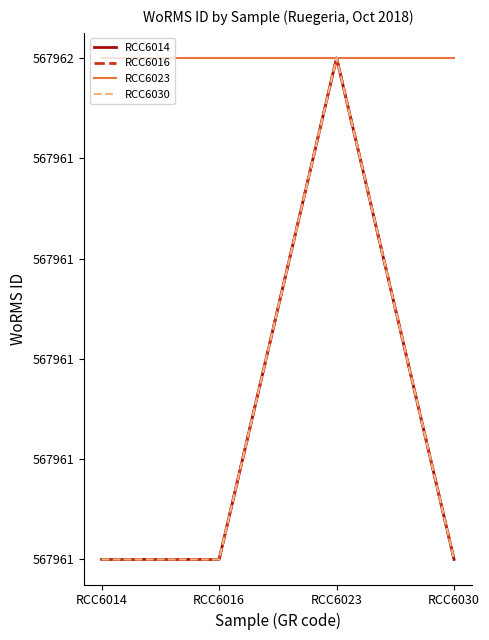

Is this an area chart (filled region under the line)?

No